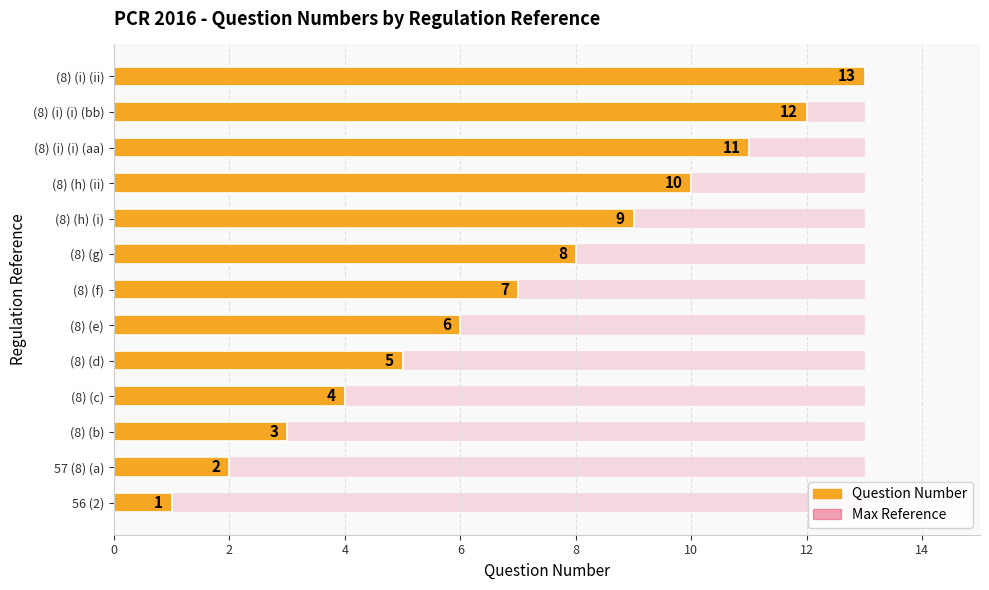

How many categories are shown in the chart?

13